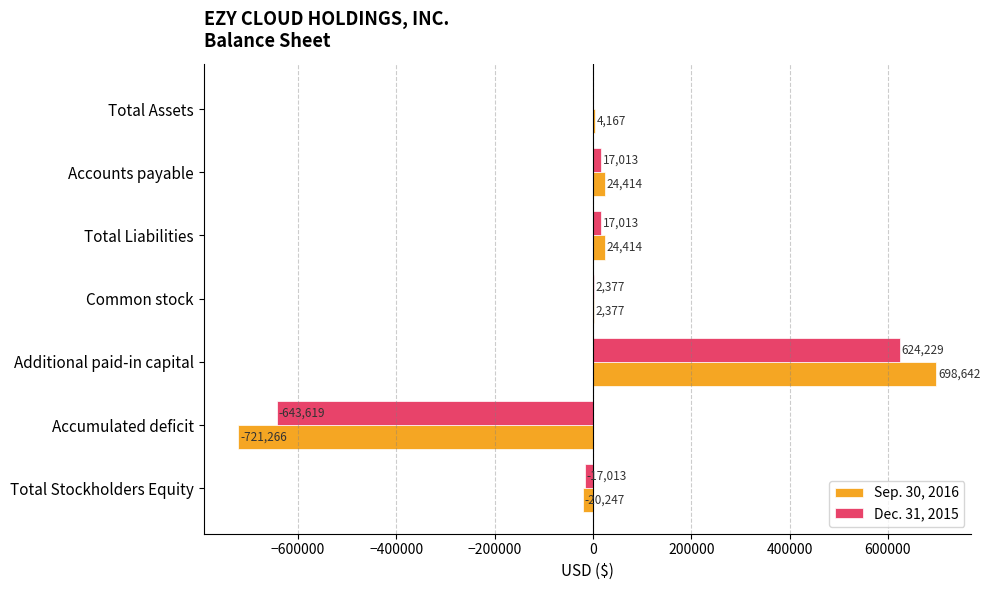

At which category is the sum across all series the highest?

Additional paid-in capital